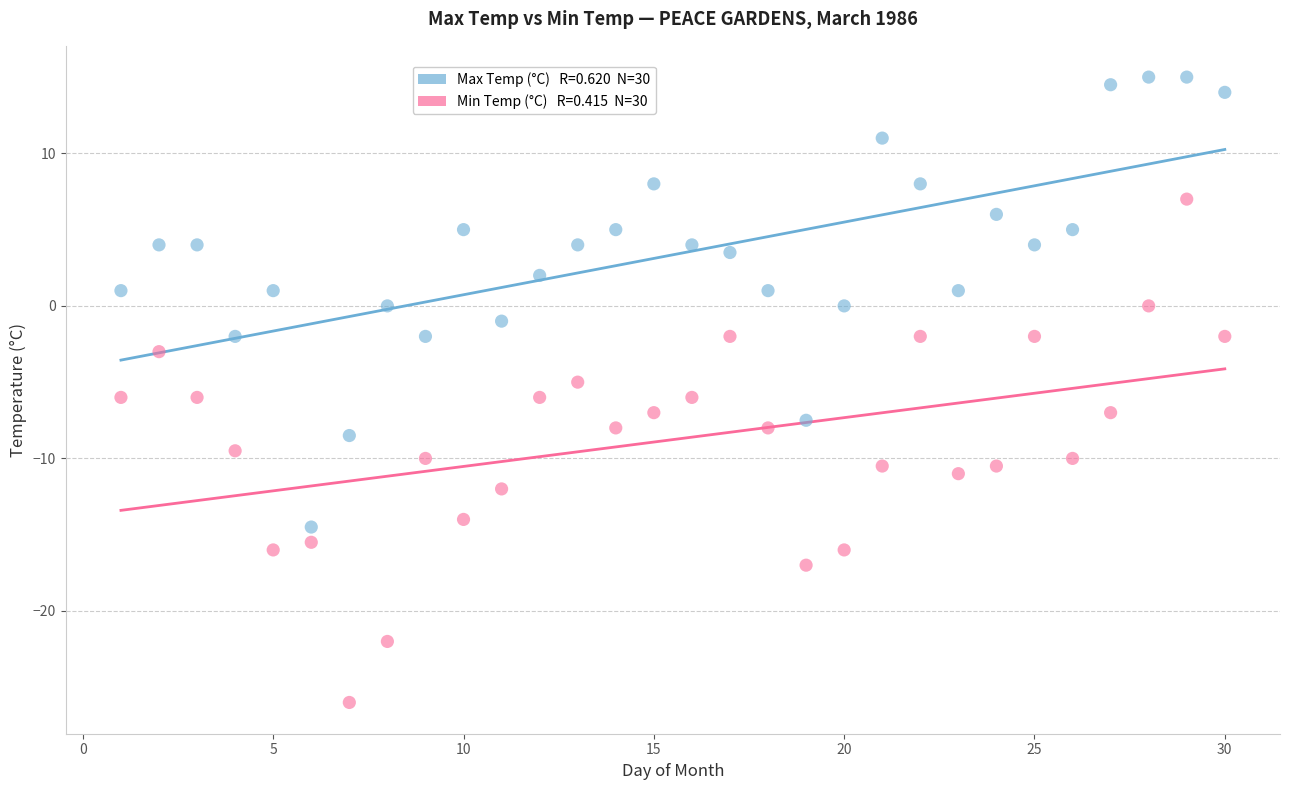

Across all data points, what is the range of X values (max minus min)?

29.0